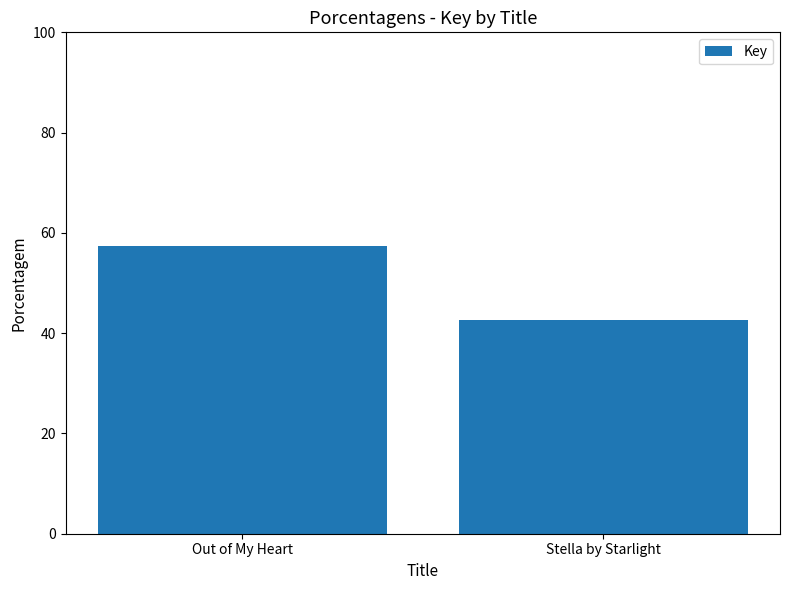

Rank the categories by value from highest to lowest.

Out of My Heart, Stella by Starlight